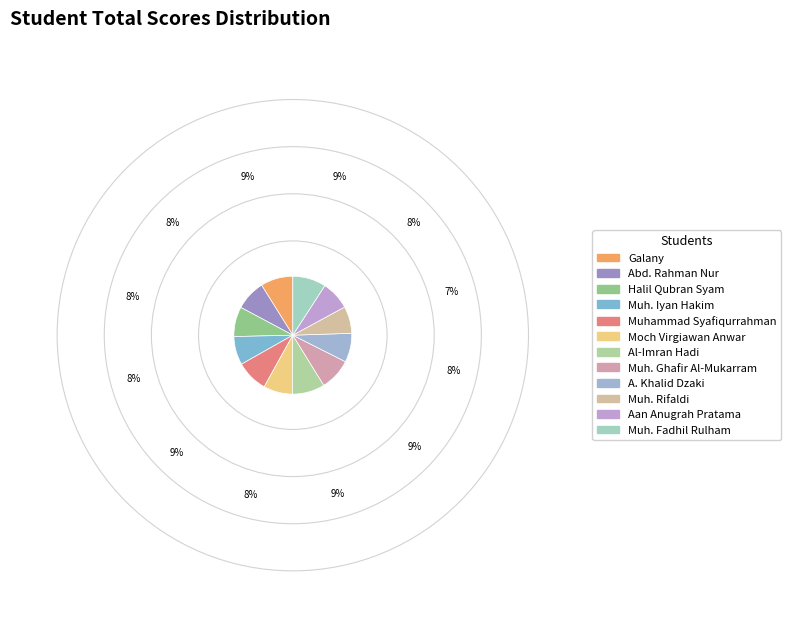

To the nearest percent, what is the average slice percentage?

8%